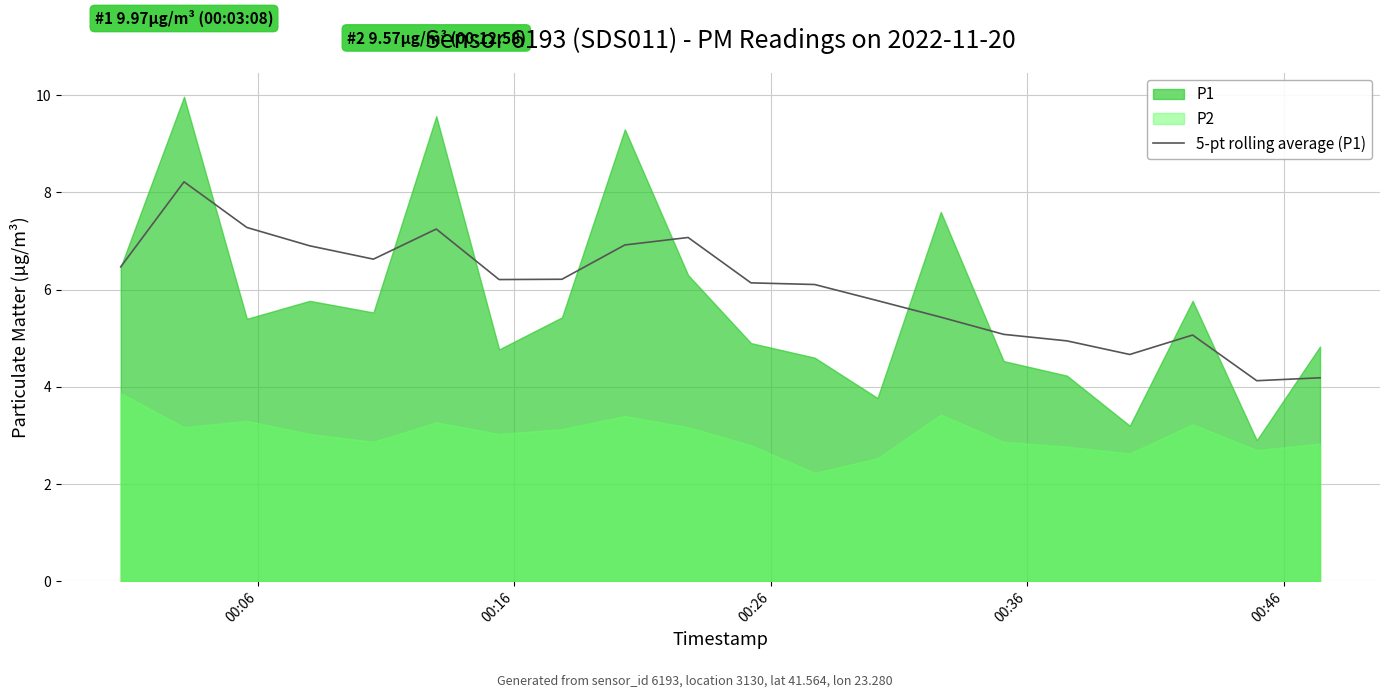

What is the maximum value for 5-pt rolling average (P1)?

8.2